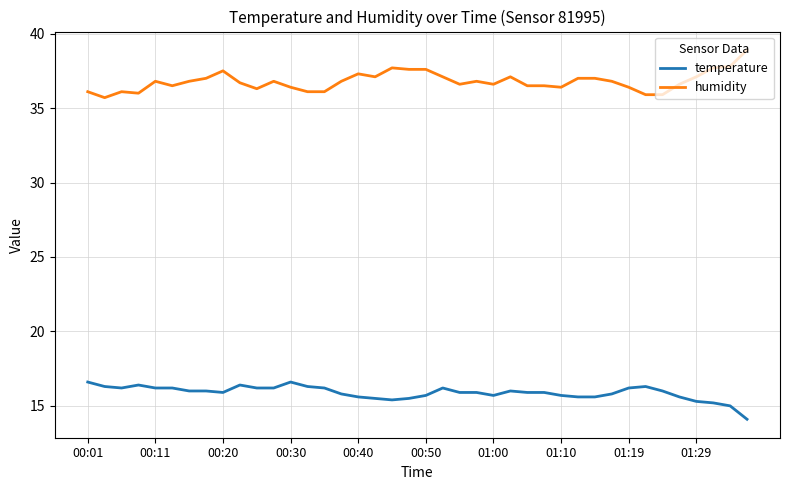

Which series has the largest total across all categories?

humidity